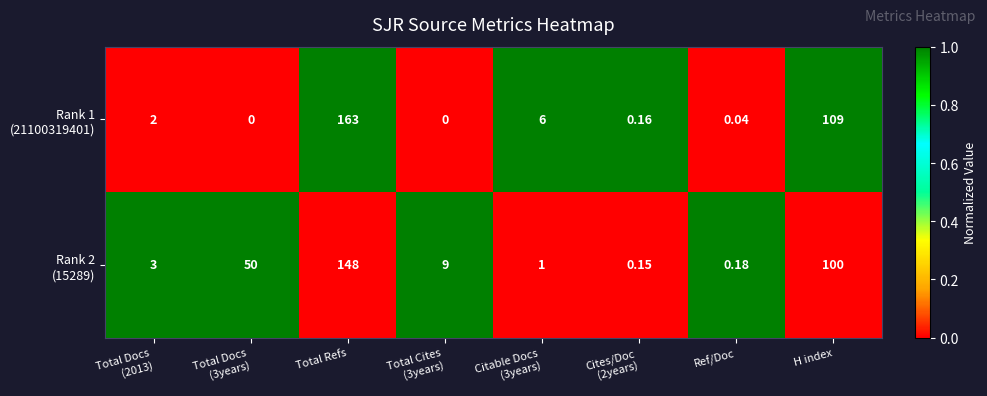

At which category is the sum across all series the highest?

Total Refs